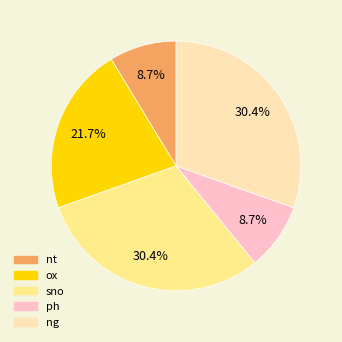

To the nearest percent, what is the difference between the ox and sno slice percentages?

9%